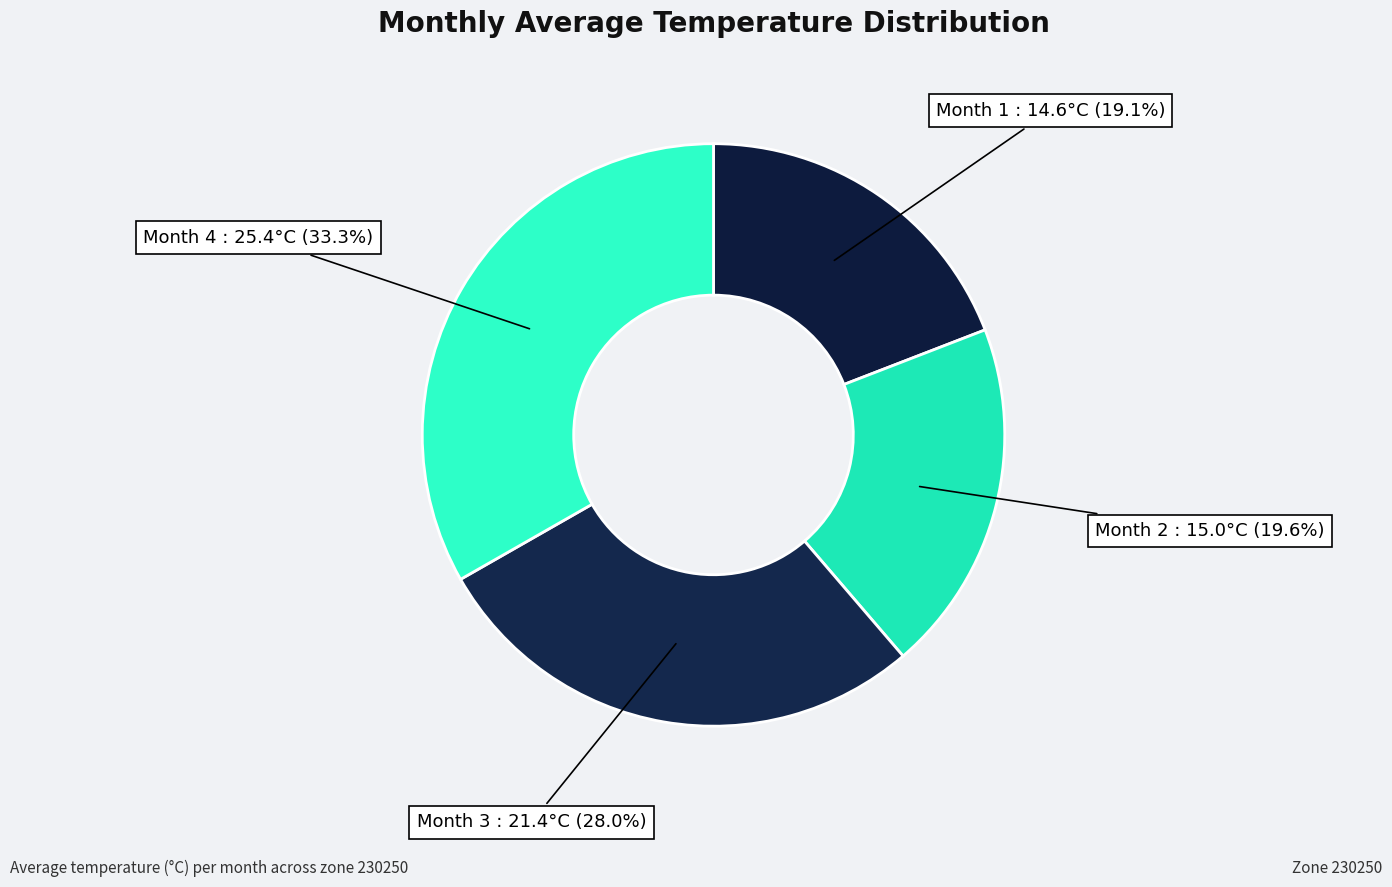

Count the number of slices in the pie.

4